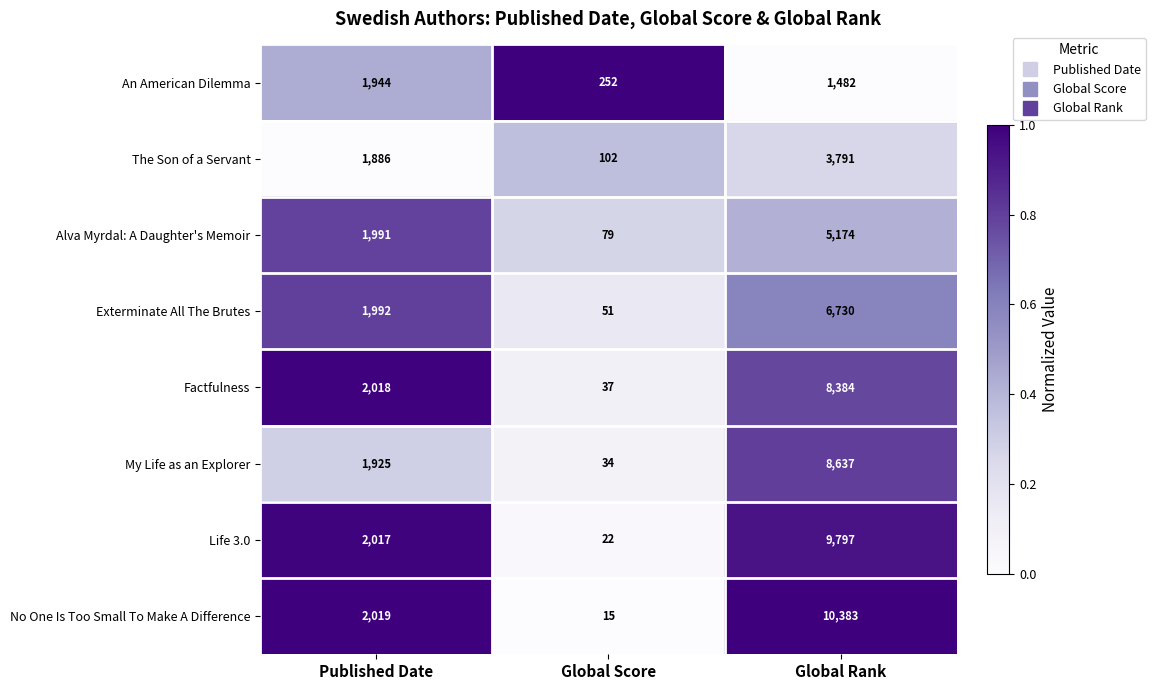

What is the greatest value displayed?

10383